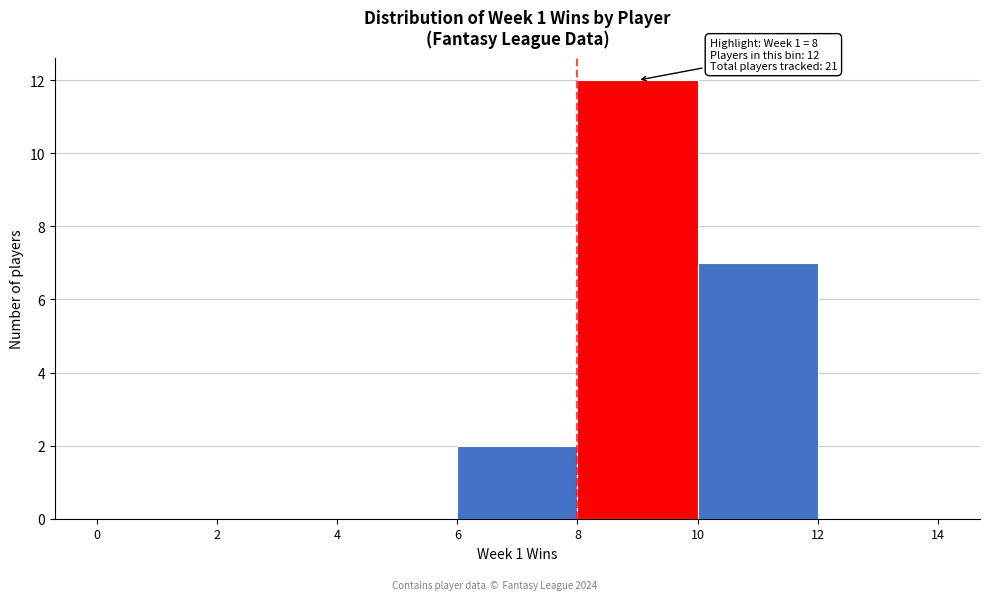

Which range on the x-axis has the tallest bar?

8 to 10